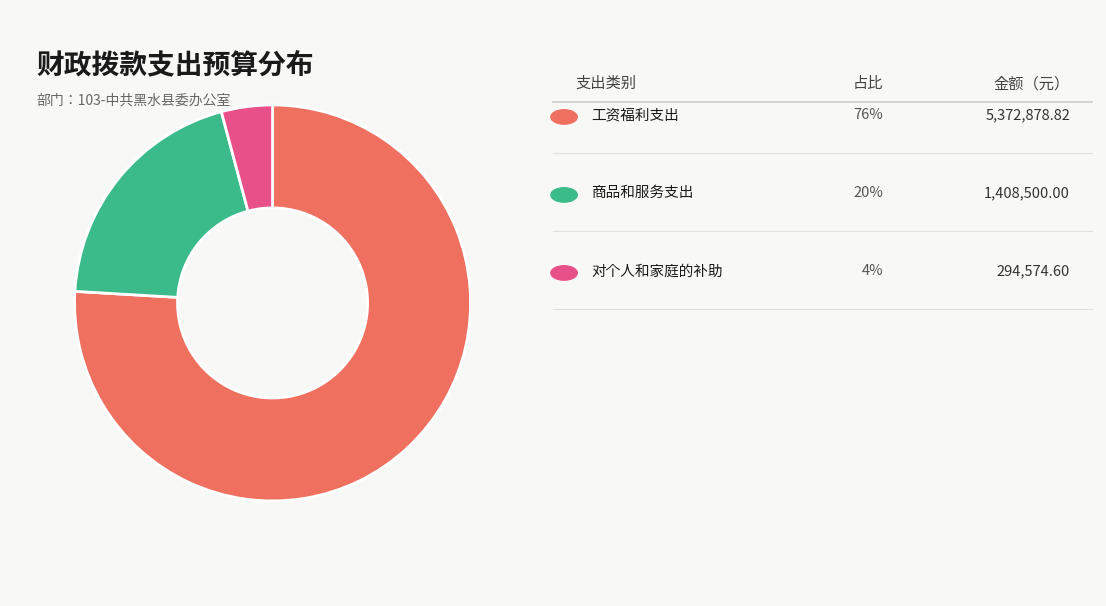

Is there any slice that represents more than half of the pie?

Yes